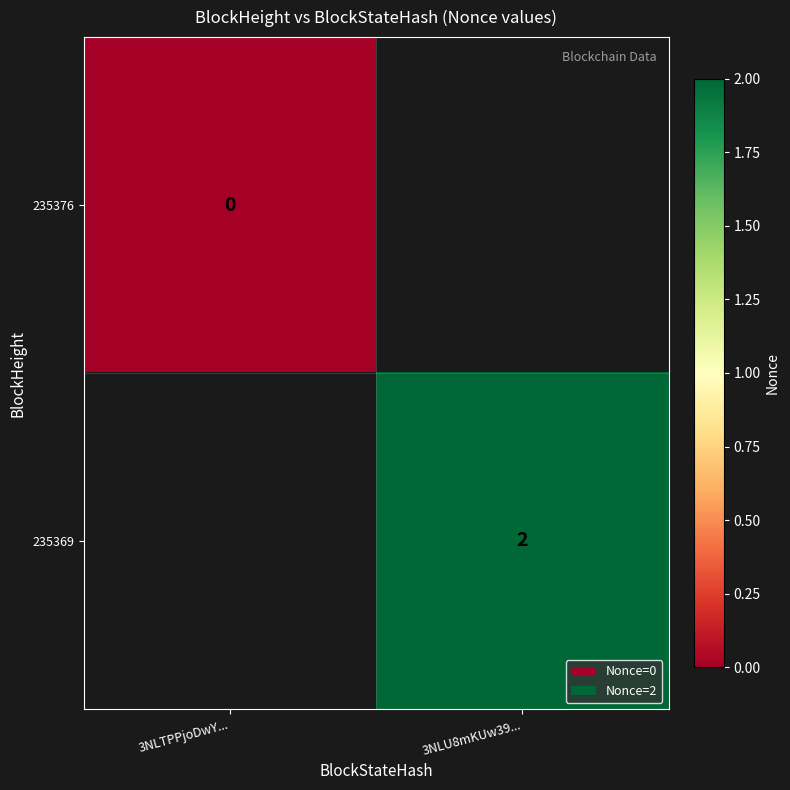

The 235369 series shows 2 at 3NLU8mKUw39.... True or false?

True